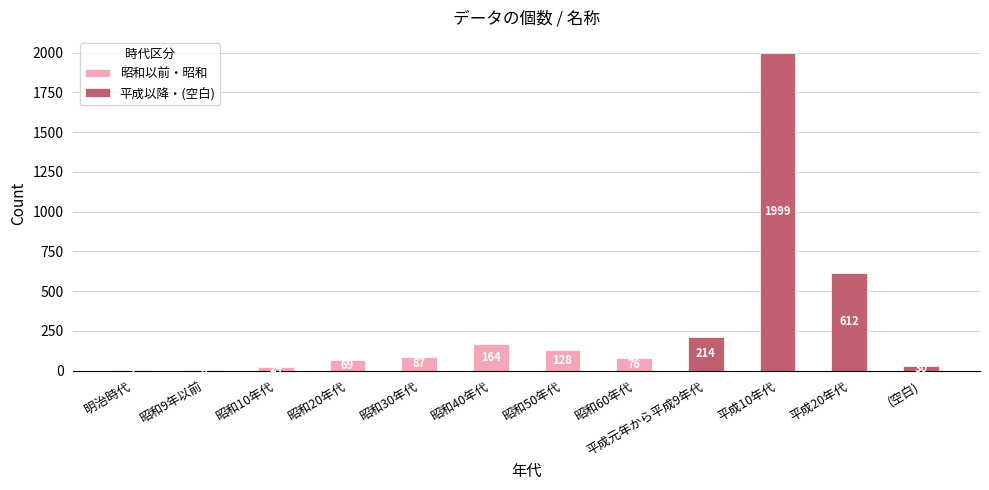

What is the value of the 8th bar from the left?

76